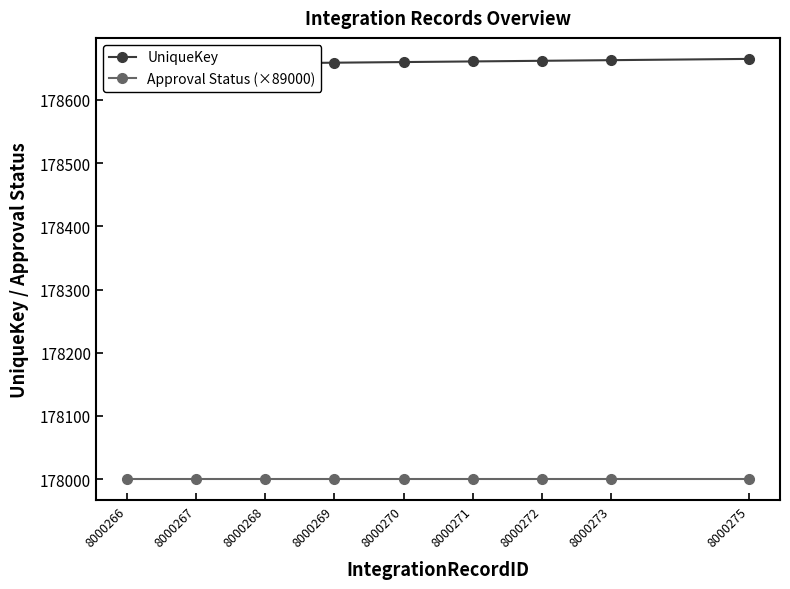

Which category has the lowest value across all series?

8000266